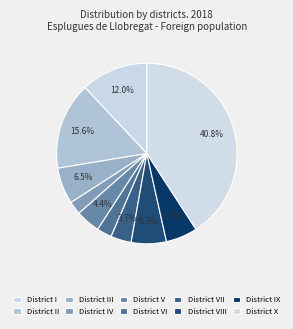

How many slices are in this pie chart?

10